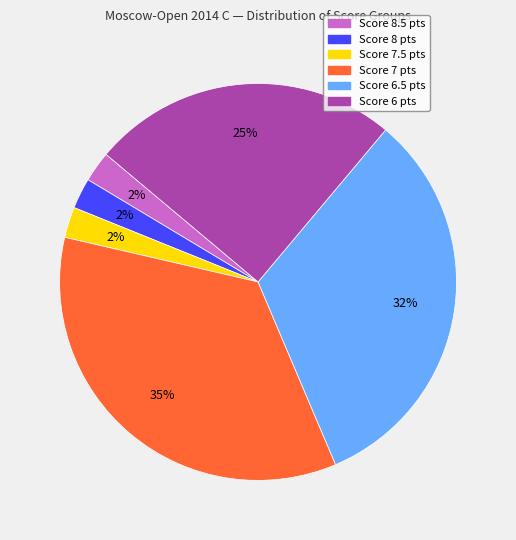

Which slice is the largest?

Score 7 pts